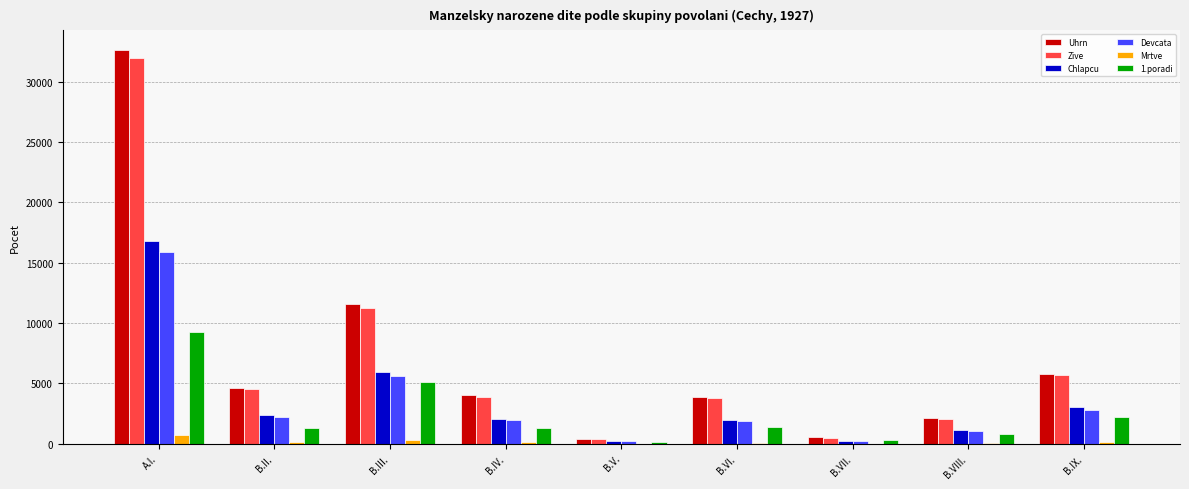

Where does the 1.poradi series first go above 1297?

A.I.